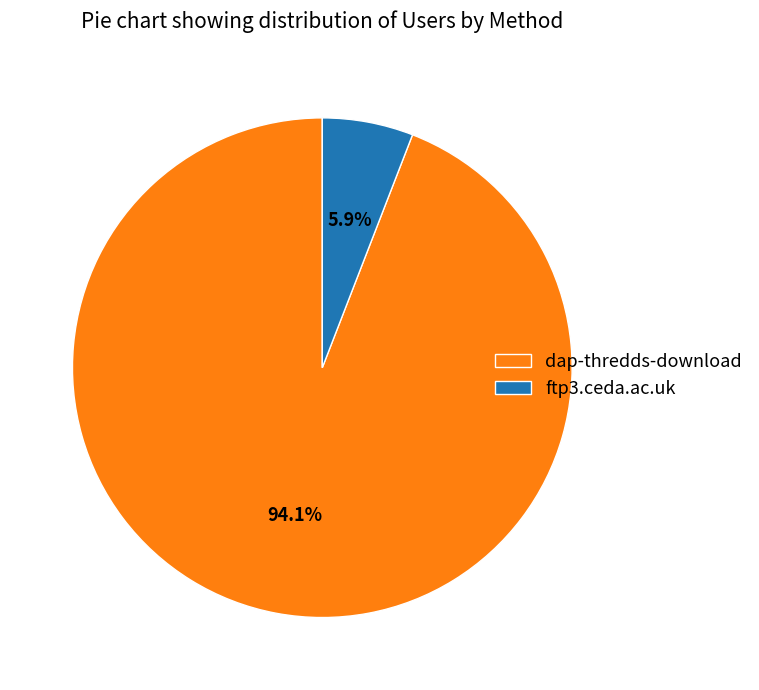

Which slice is the smallest?

ftp3.ceda.ac.uk